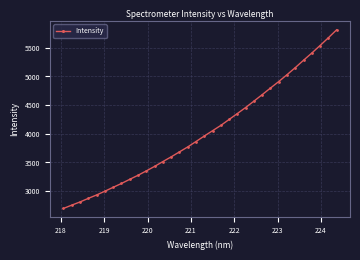

What is the sum of all values?

137001.1